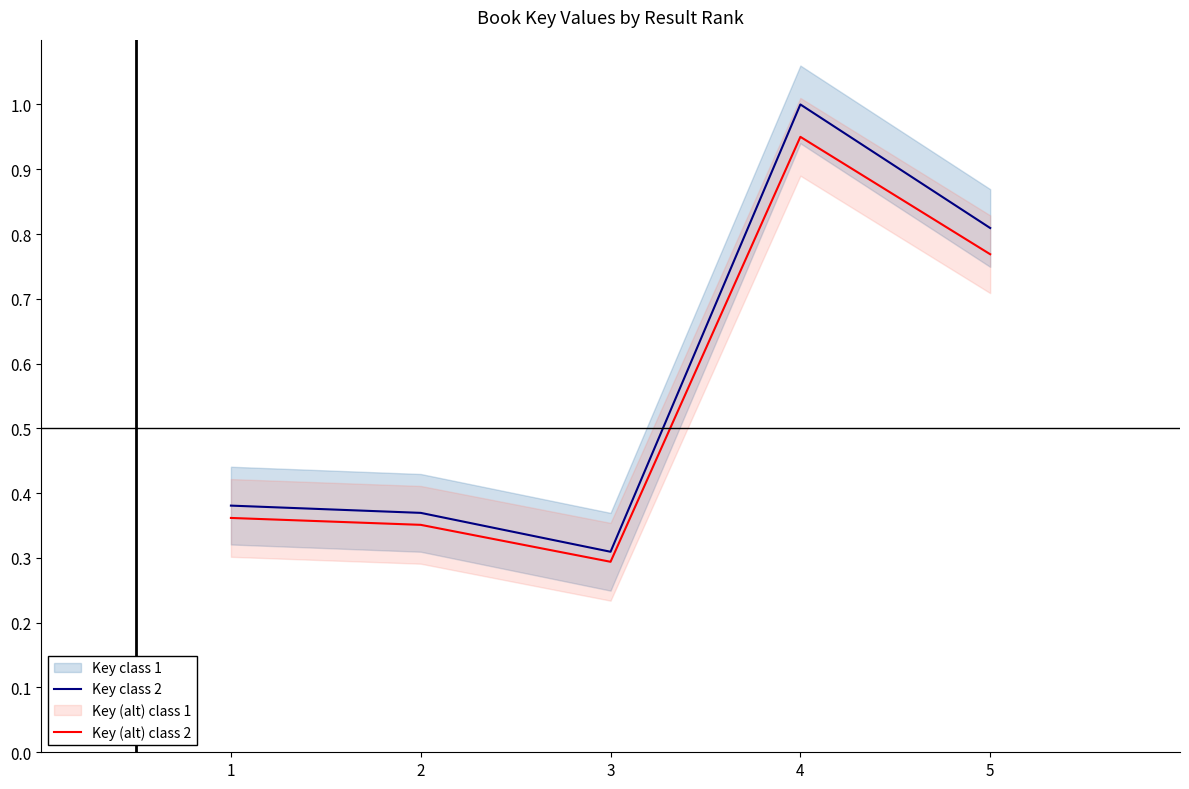

List the series in order of their overall mean, highest first.

Key class 2, Key (alt) class 2